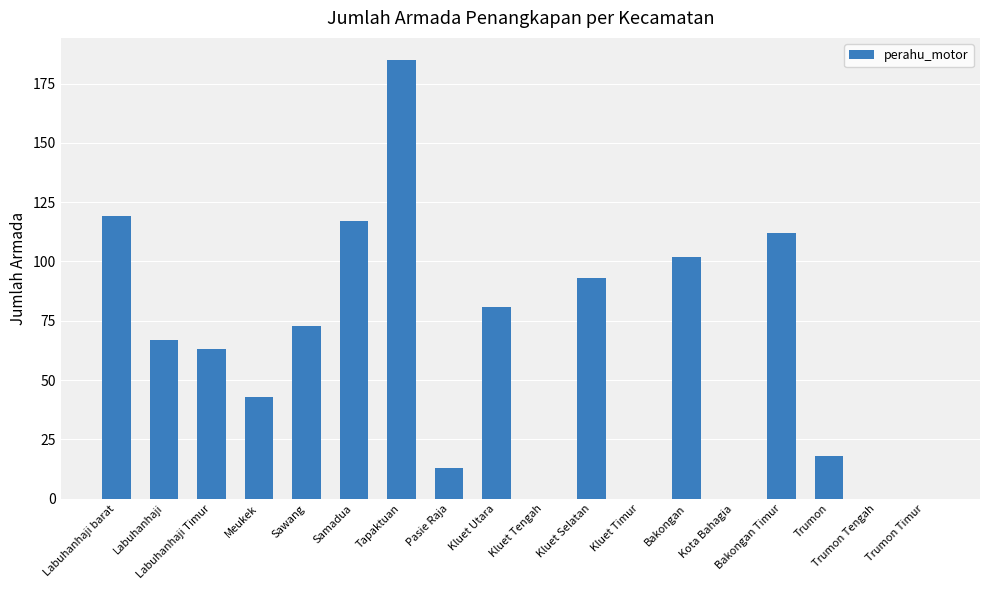

Where does the data first go above 67?

Labuhanhaji barat